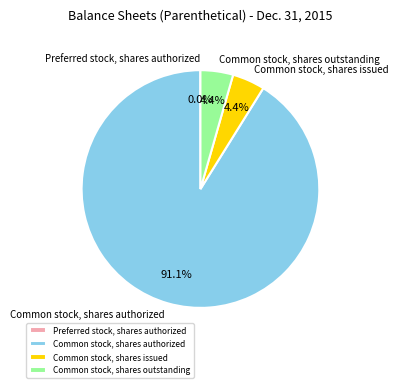

To the nearest percent, what is the difference between the largest and smallest slice percentages?

91%